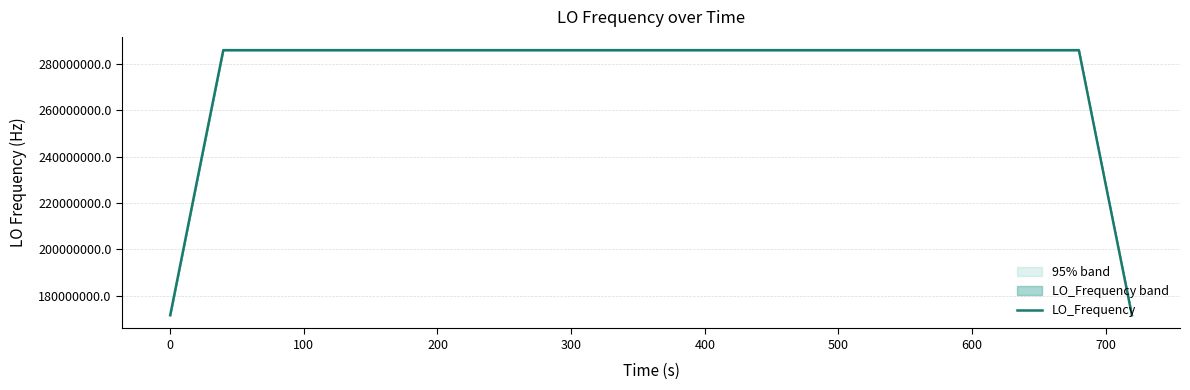

What is the lowest value of the LO_Frequency series?

171628198.8